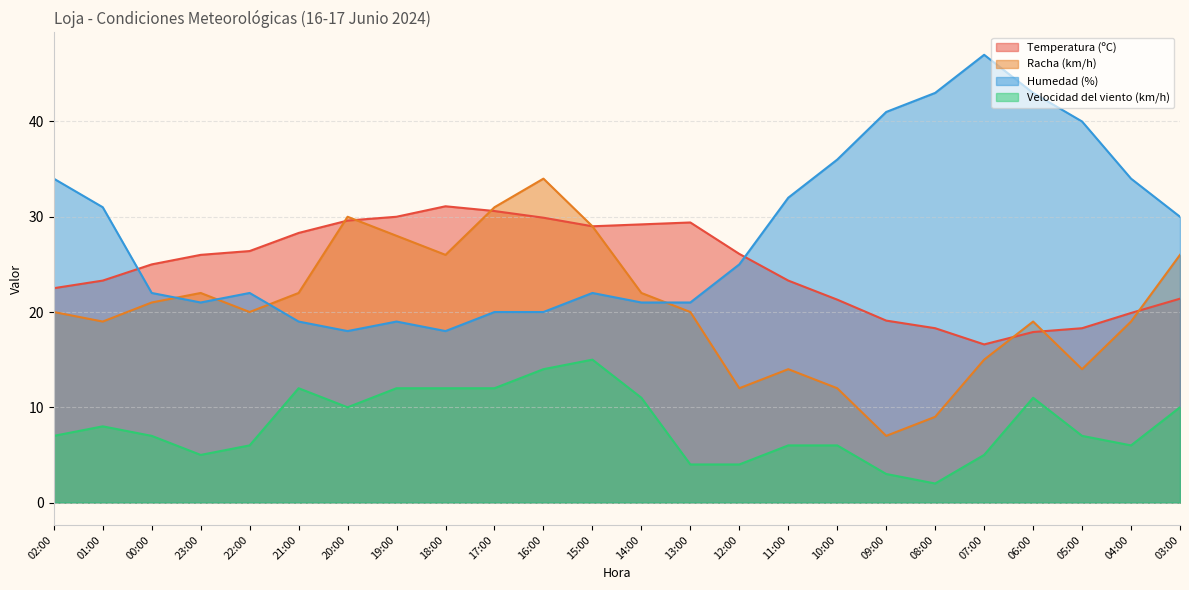

What is the average value of the Humedad (%) series?

28.3